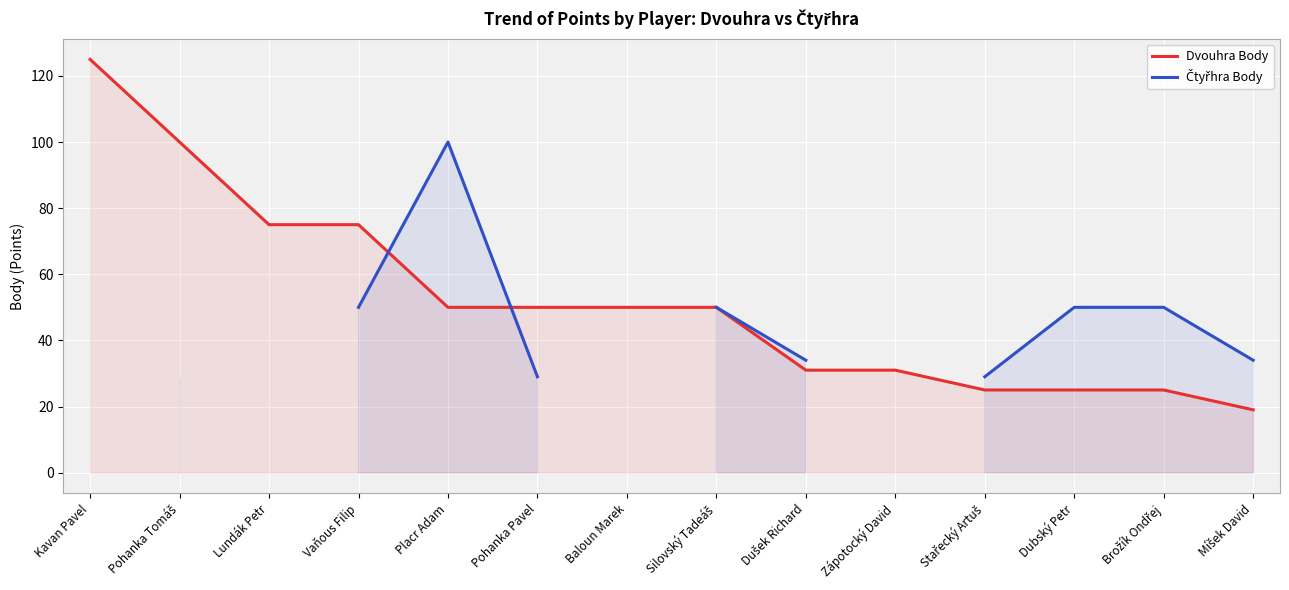

Which series ends up on top after the final intersection of Čtyřhra Body and Dvouhra Body?

Dvouhra Body